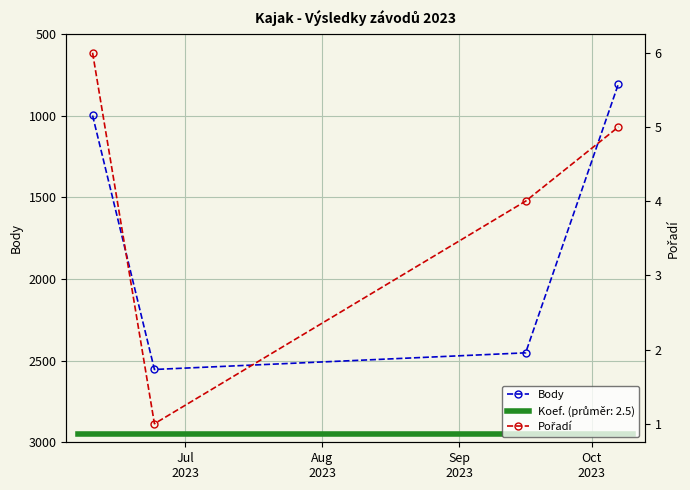

In Body, how many points are higher than both neighbors (excluding endpoints)?

1